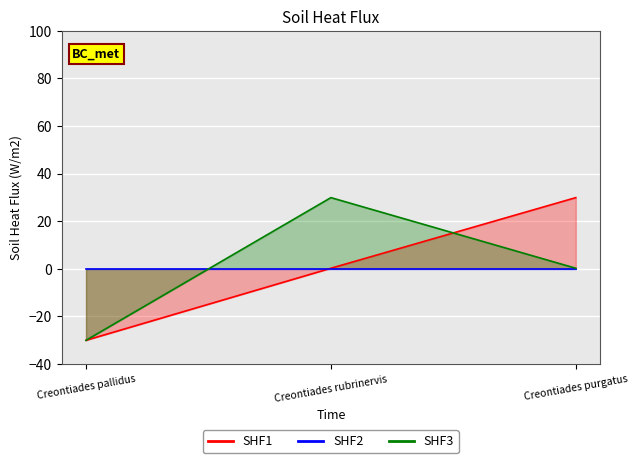

Between Creontiades pallidus and Creontiades rubrinervis, which is larger?

Creontiades rubrinervis